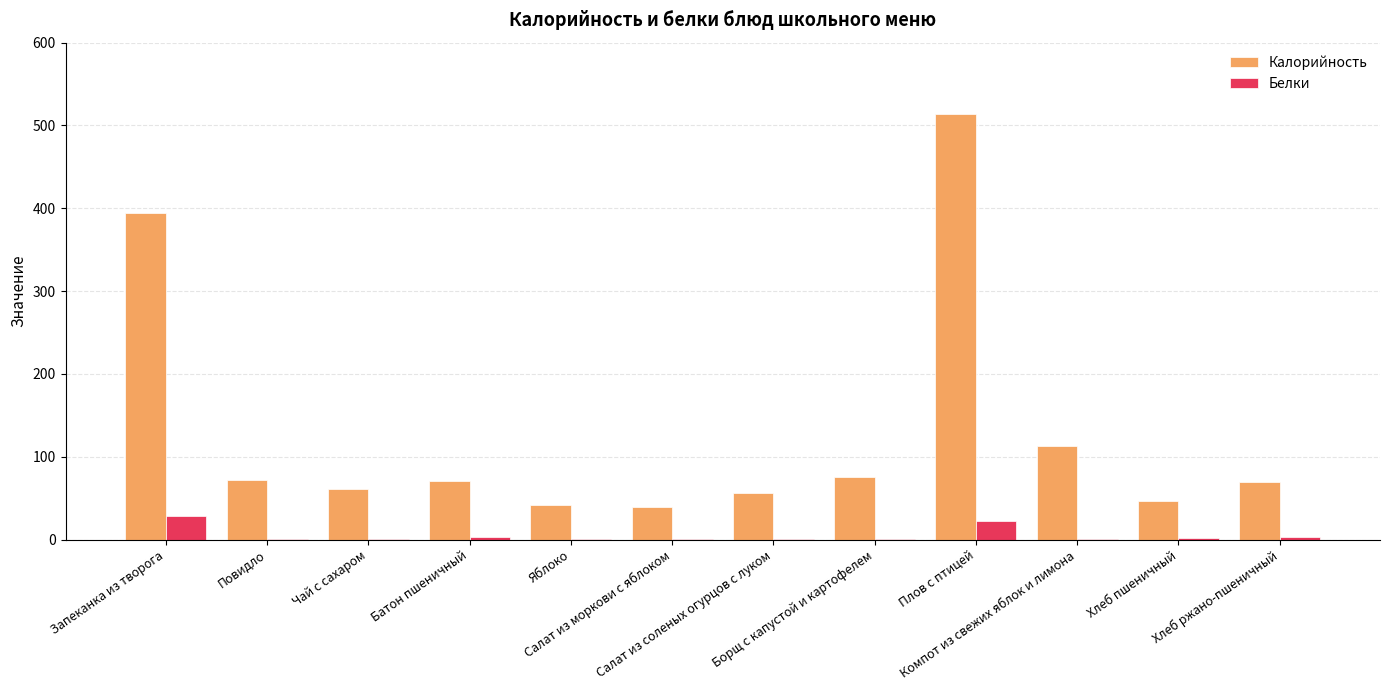

How many series are shown in this chart?

2